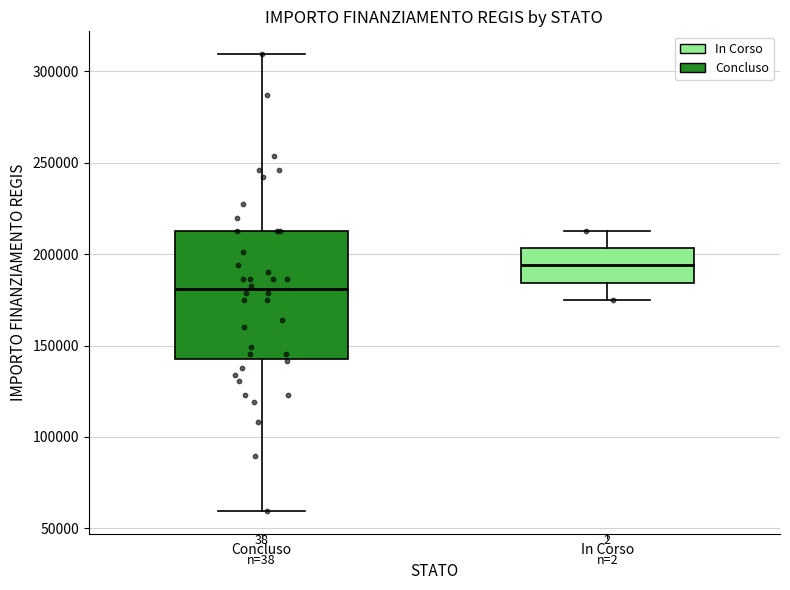

Which box has the lowest median line?

Concluso